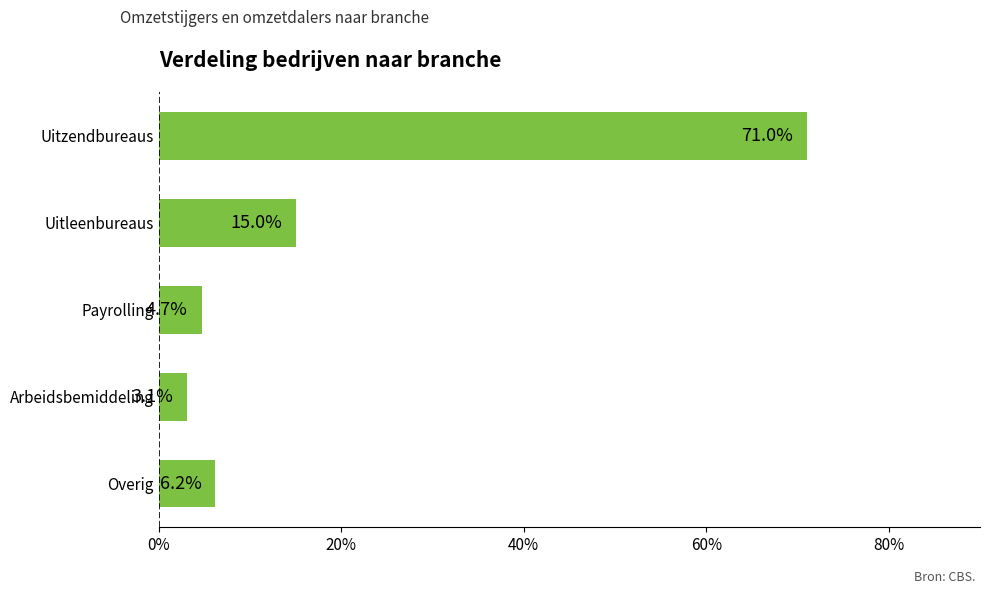

Does the chart contain any negative values?

No